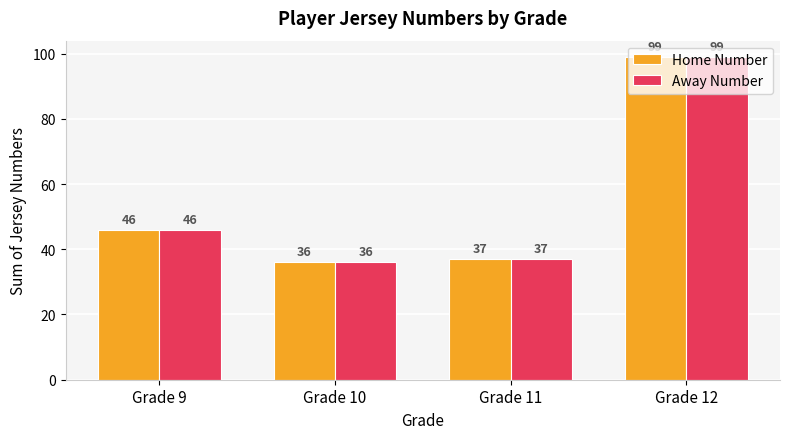

How many bars are there in total?

8